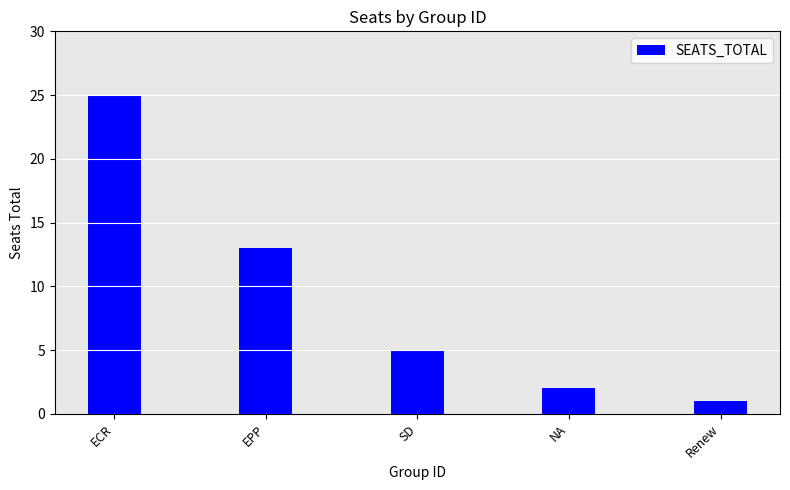

List the labels in order of value, smallest first.

Renew, NA, SD, EPP, ECR